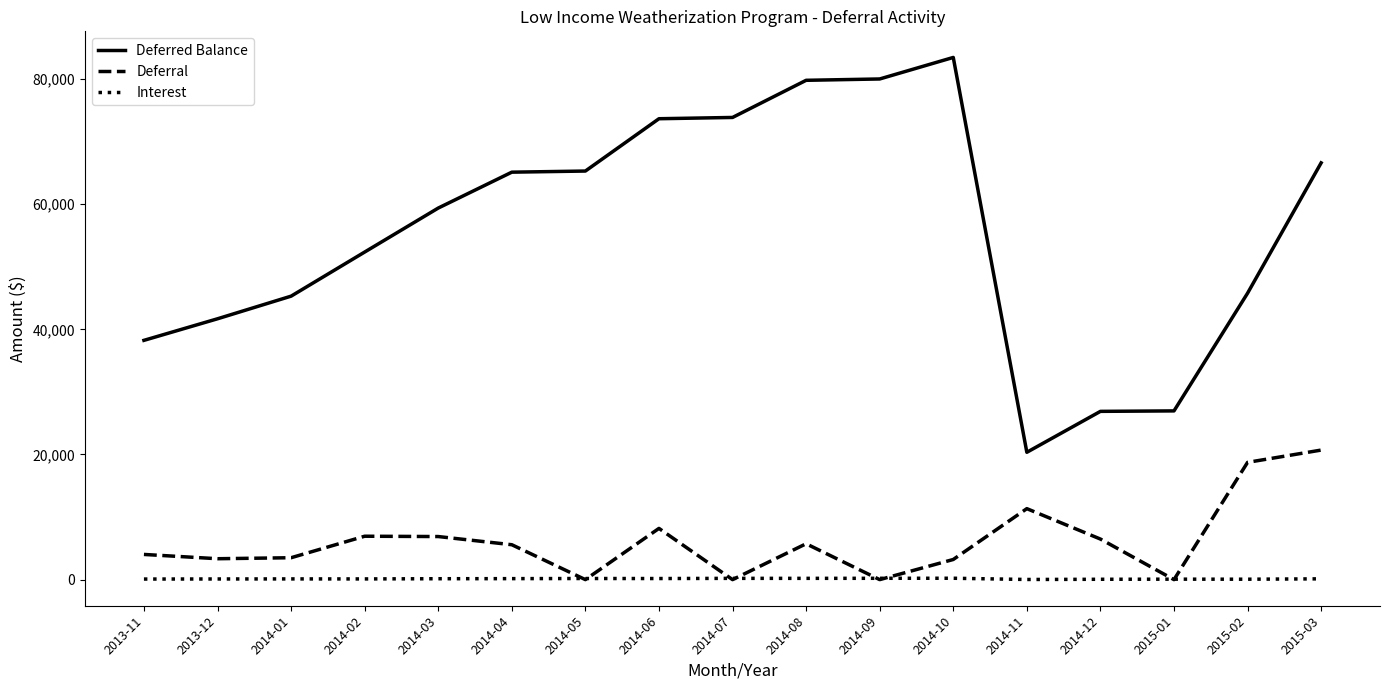

How many distinct data groups are displayed?

3